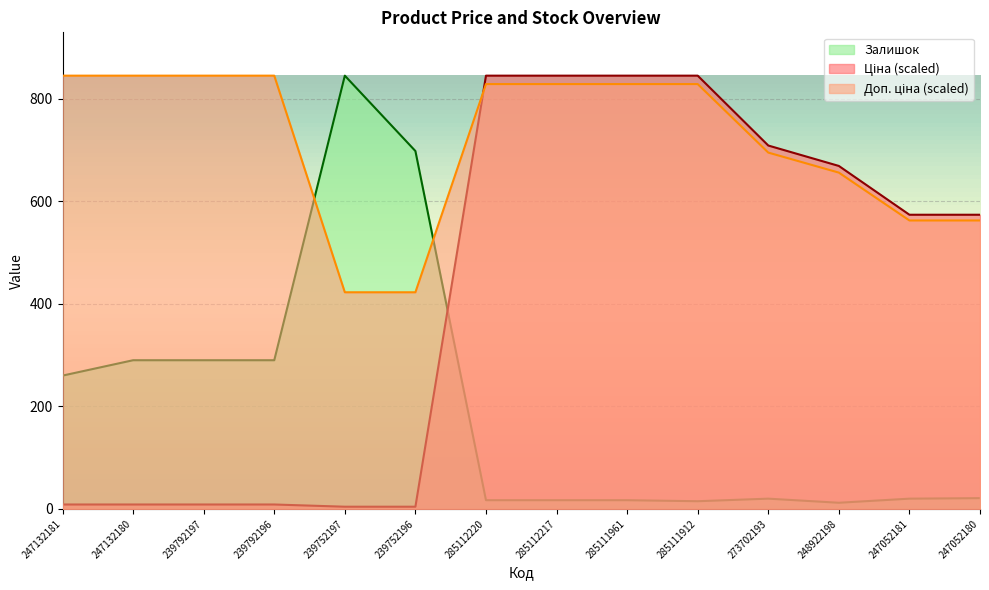

At which label does Ціна reach its peak?

285112220